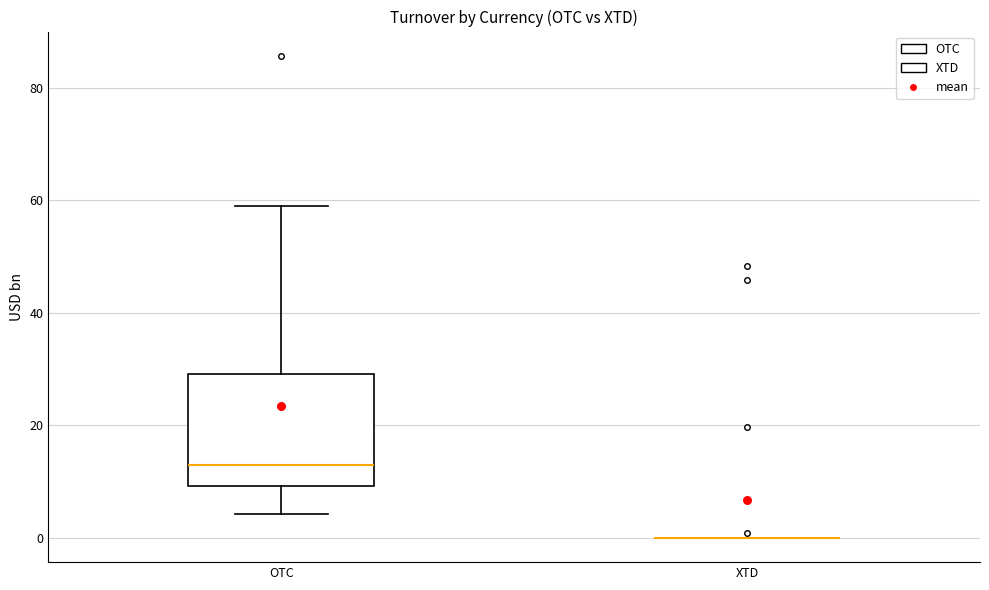

Reading left to right, transcribe this box plot: for each box, give where its median line is, the range the box spans, and where its two whiskers end, as read against the y-axis. The values are not printed on the chart, so give them approximately, as read against the axis.

OTC: median 12, box 10 to 30, whiskers 4 to 58
XTD: box collapsed to a line at 0, whiskers 0 to 0